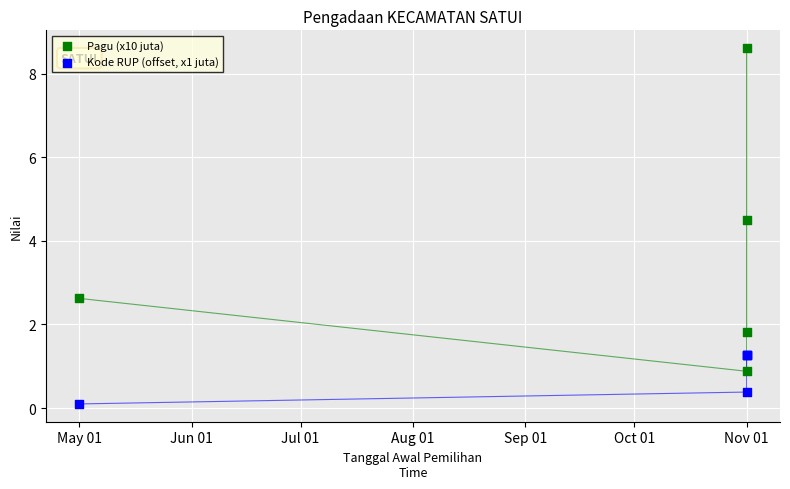

Which series reaches the minimum Y coordinate?

Kode RUP (offset, x1 juta)